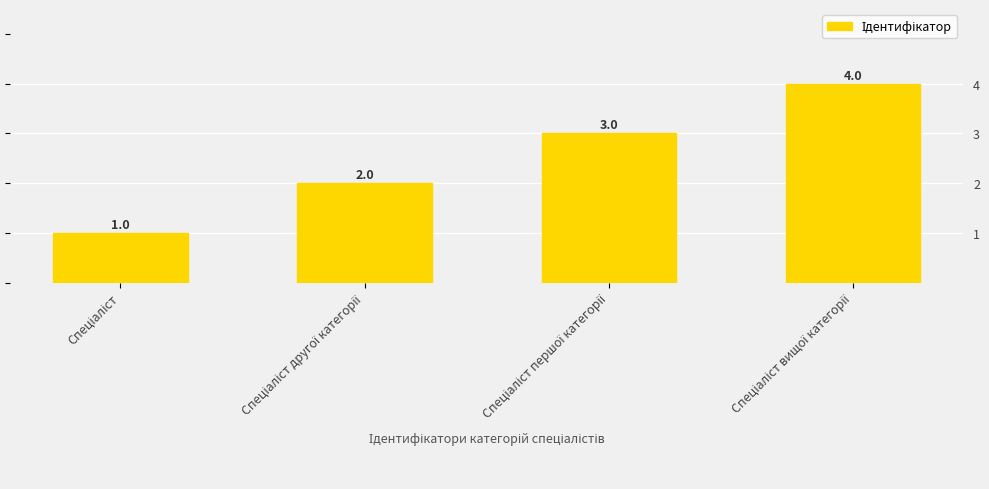

What is the sum of all values?

10